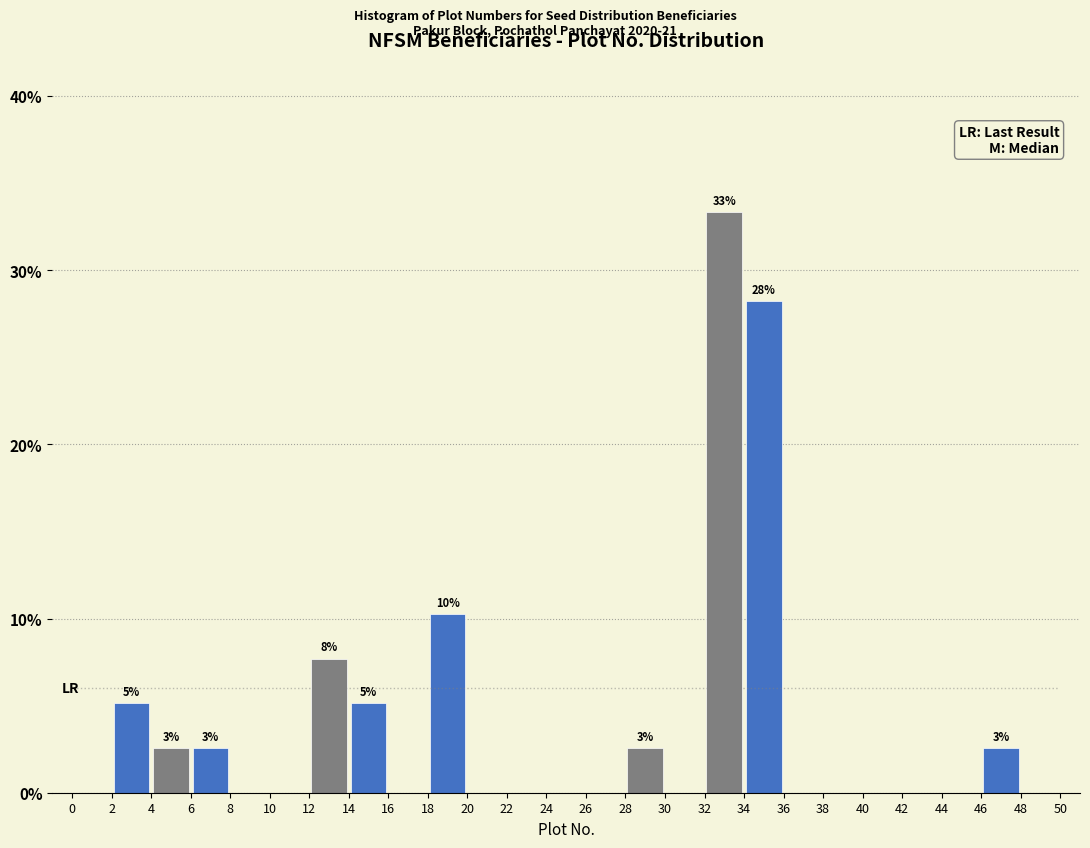

Over which range of the x-axis is the bar tallest?

32 to 34